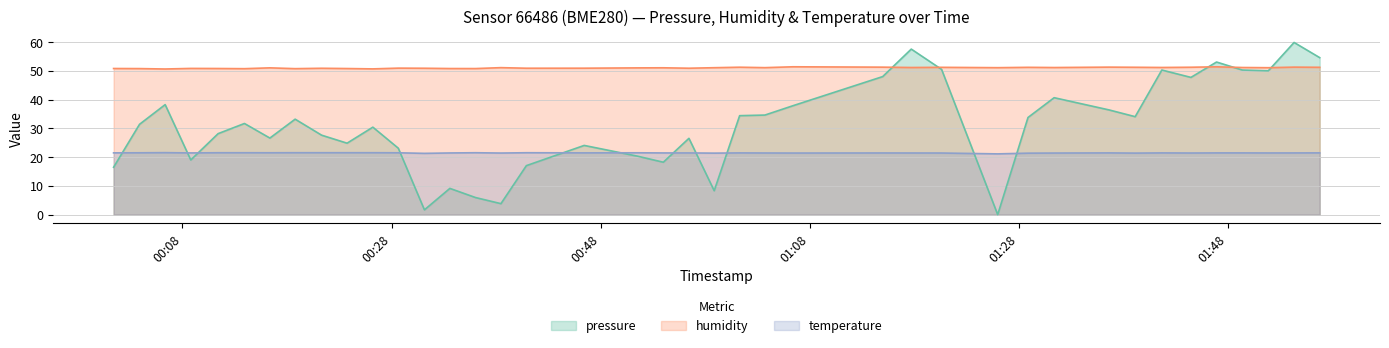

At which label is humidity closest to 51?

2022-10-16T00:51:33